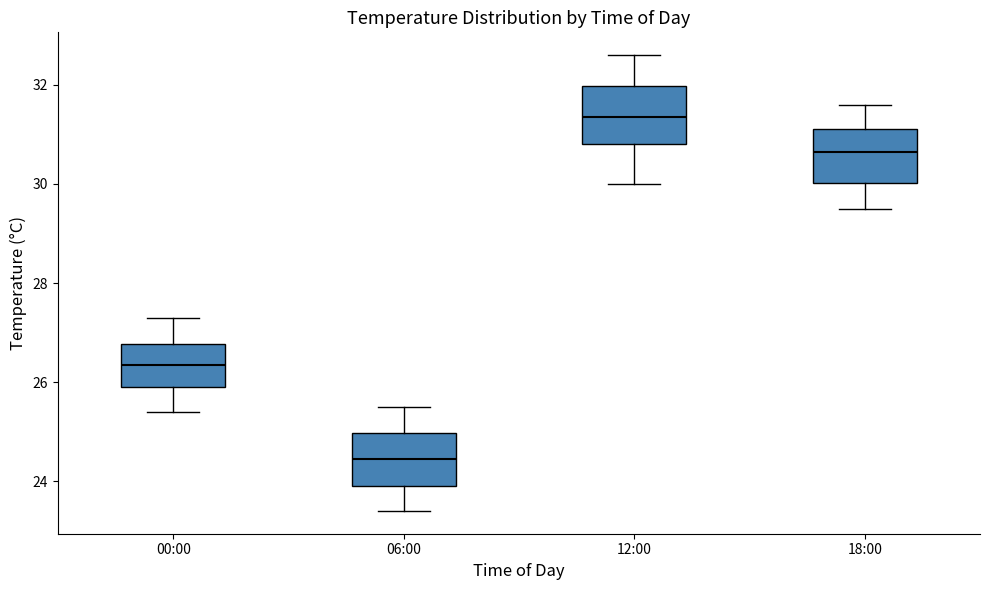

Which box has the highest median line?

12:00